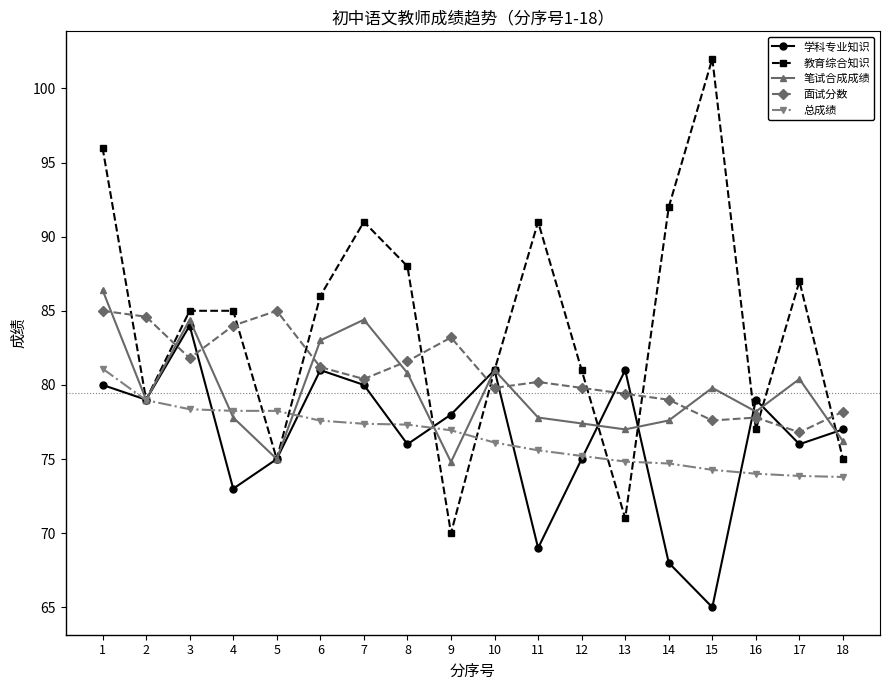

How many series are shown in this chart?

5